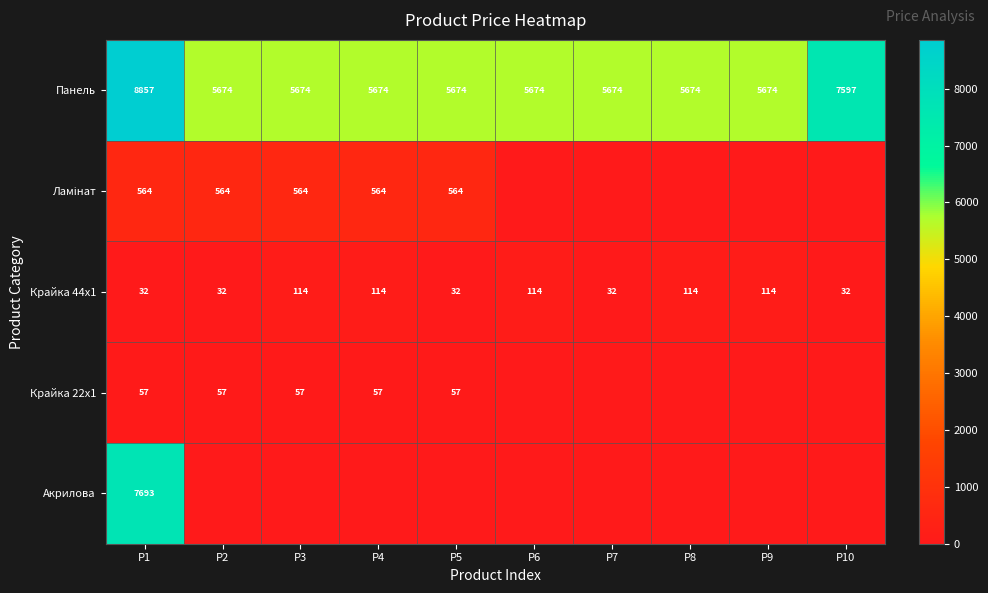

Is it true that Крайка 22x1 equals 94.2 at P5?

False